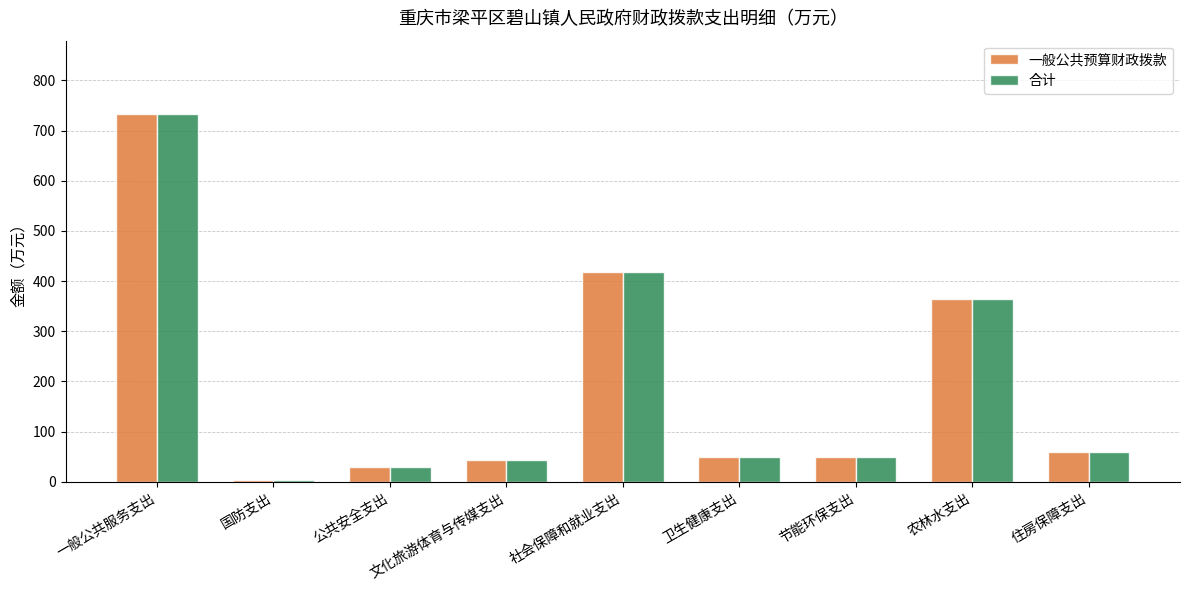

What are all the series names shown in the legend?

一般公共预算财政拨款, 合计